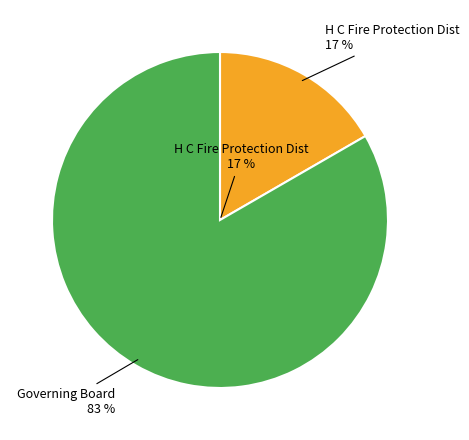

How much of the chart is everything except H C Fire Protection Dist?

83.3%